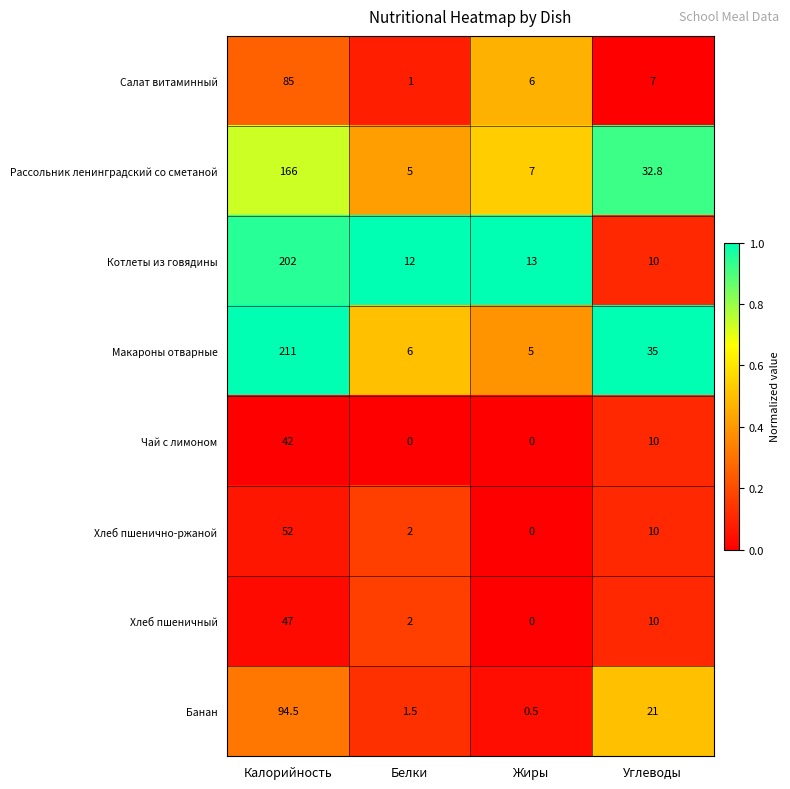

What is the spread (max minus min) of values at Углеводы?

28.0